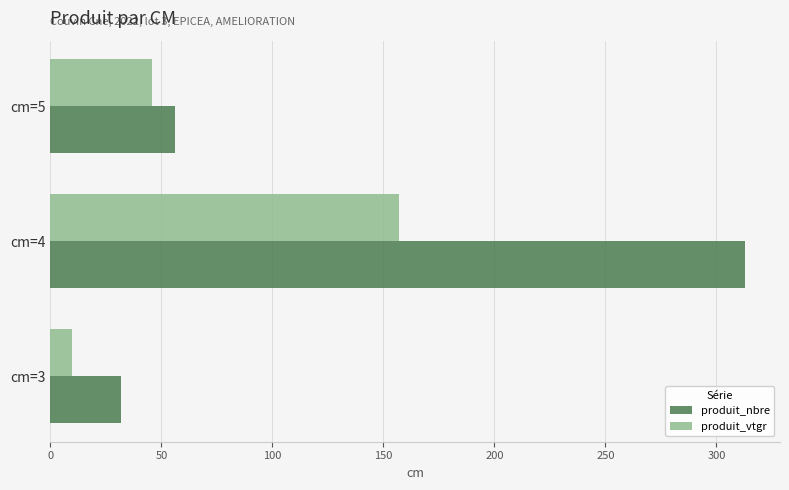

What is the minimum value shown in the chart?

9.5